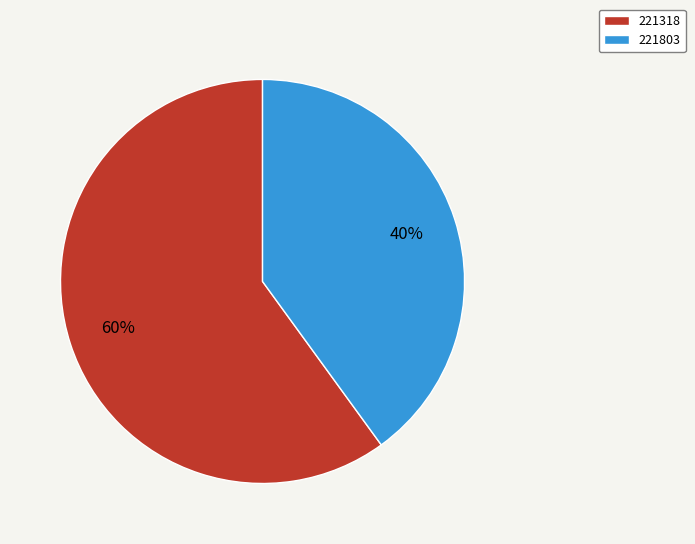

Is there any slice that represents more than half of the pie?

Yes